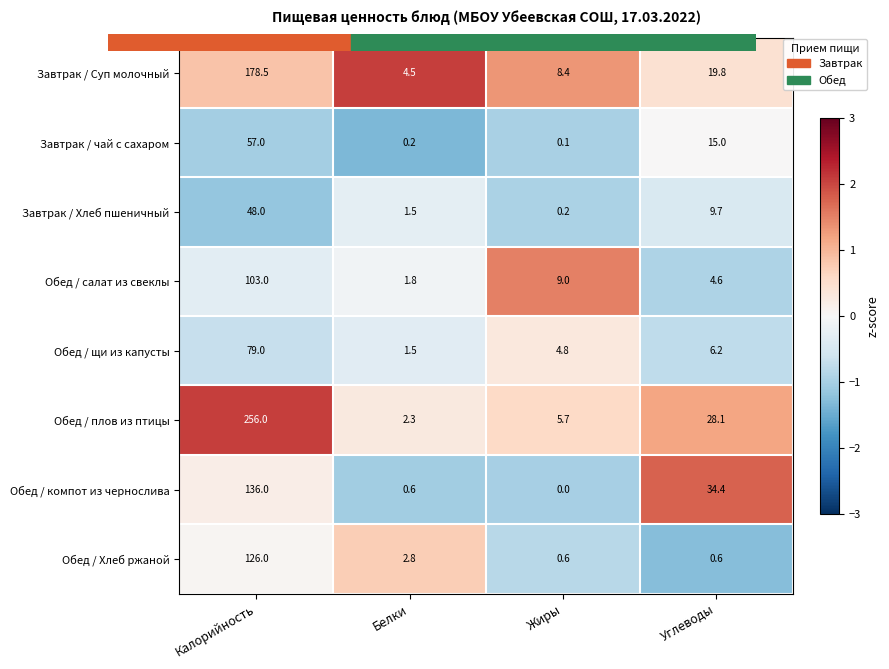

Which label corresponds to the smallest value in the chart?

Жиры